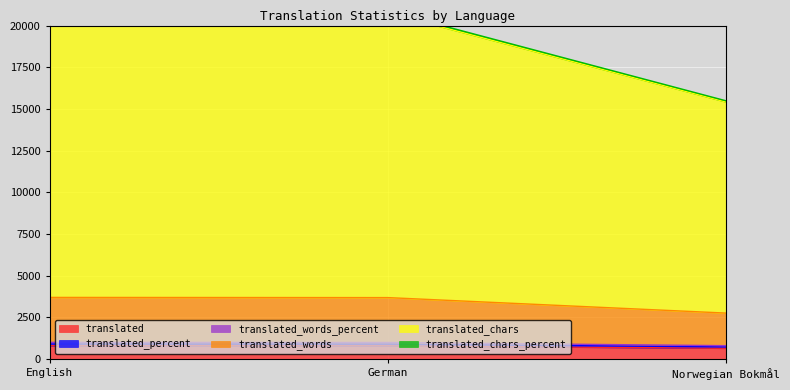

What is the label of the 3rd point from the right?

English